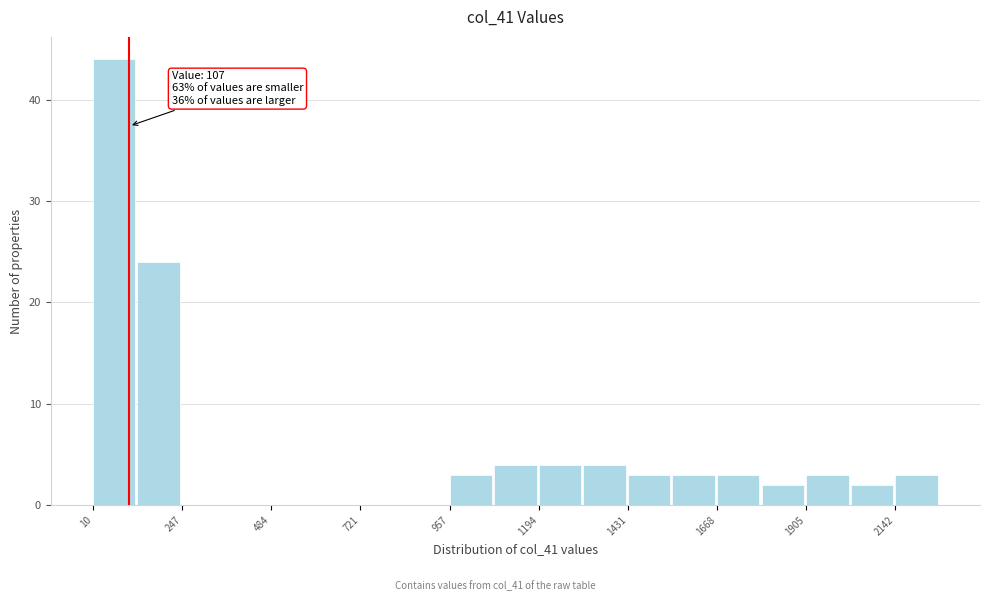

Around what value on the x-axis is the tallest bar? Give the approximate position of its centre, as read against the axis.

50